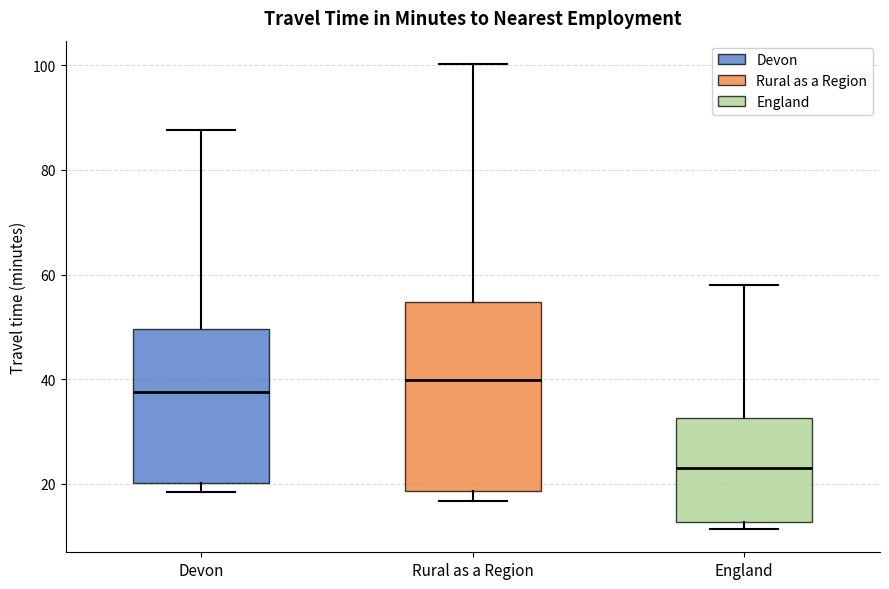

Reading left to right, read every box against the y-axis: the position of its median line, the range the box covers, and the ends of its whiskers. The values are not printed on the chart, so give them approximately, as read against the axis.

Devon: median 38, box 20 to 50, whiskers 18 to 88
Rural as a Region: median 40, box 18 to 54, whiskers 16 to 100
England: median 22, box 12 to 32, whiskers 12 (just below the box's lower edge) to 58